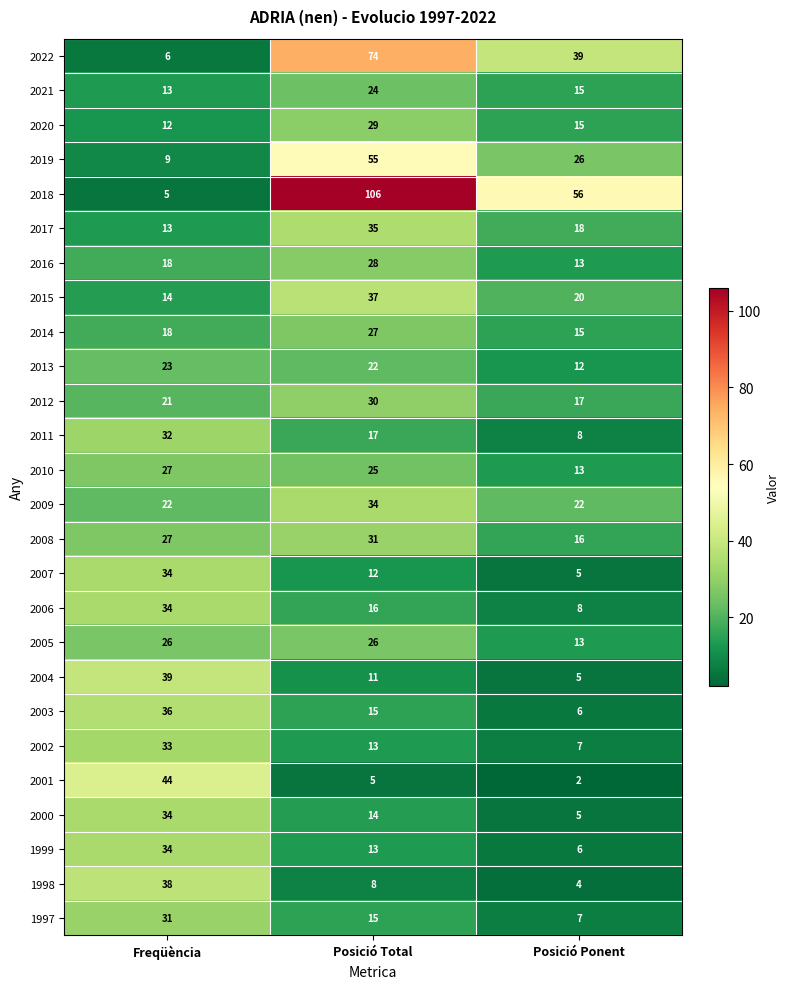

What is the difference between the maximum and second lowest values in the 2004 series?

28